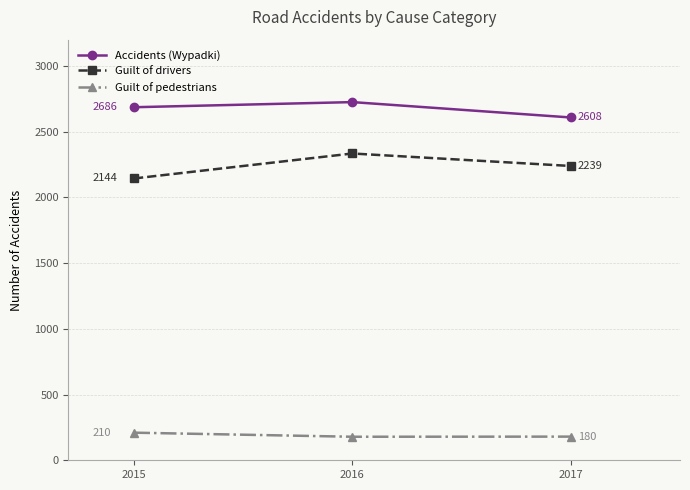

Which series has the largest total across all categories?

Accidents (Wypadki)